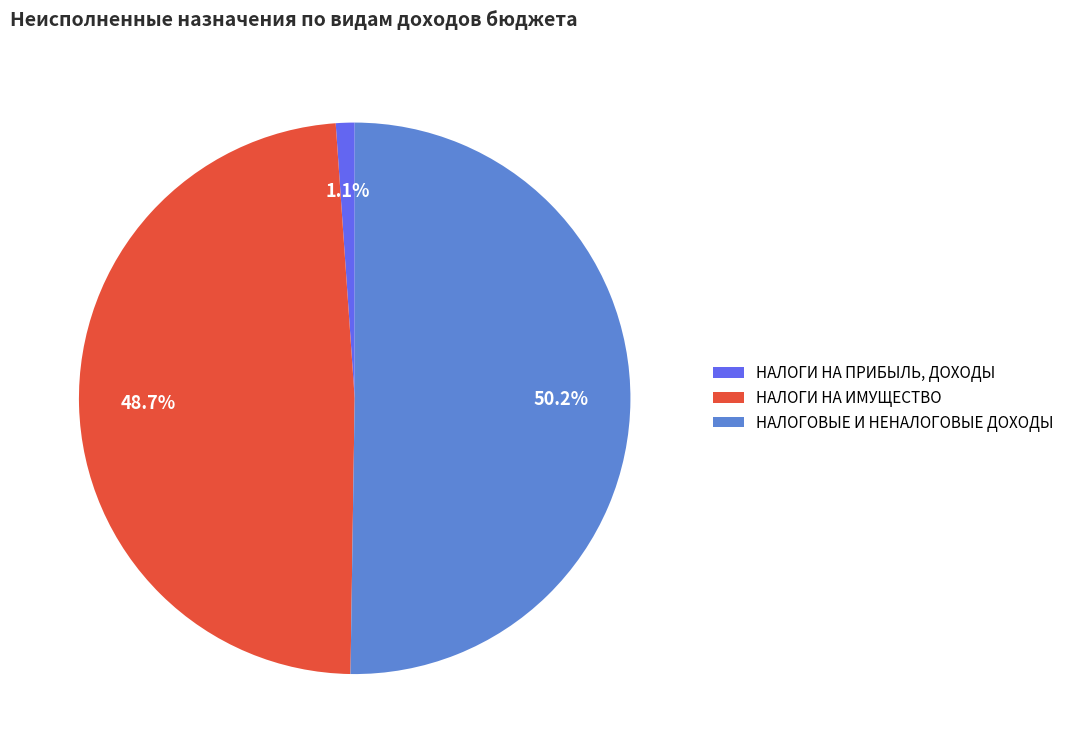

What is the largest slice in the pie chart?

НАЛОГОВЫЕ И НЕНАЛОГОВЫЕ ДОХОДЫ